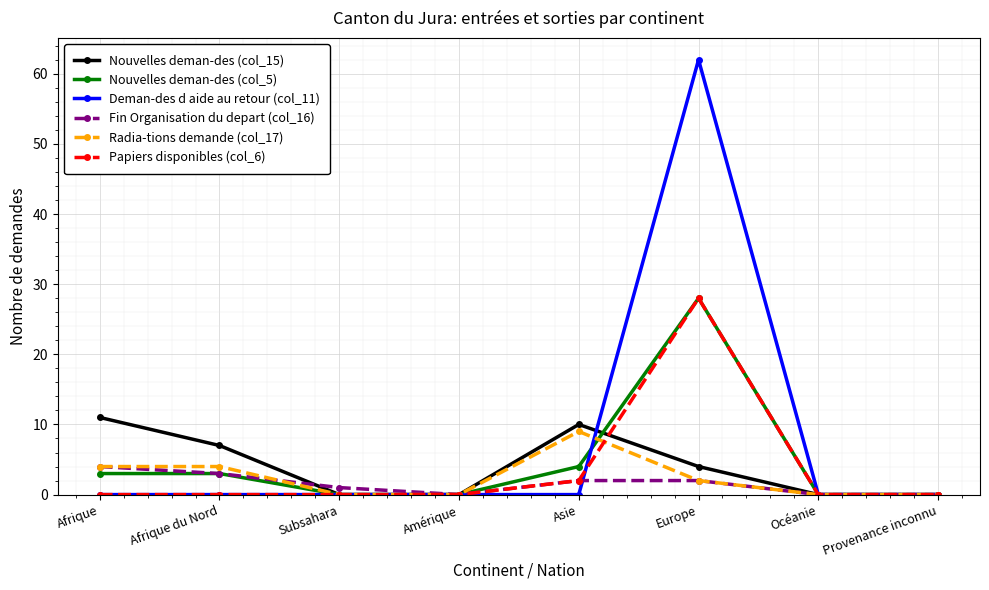

At which label is Papiers disponibles (col_6) closest to 14?

Asie